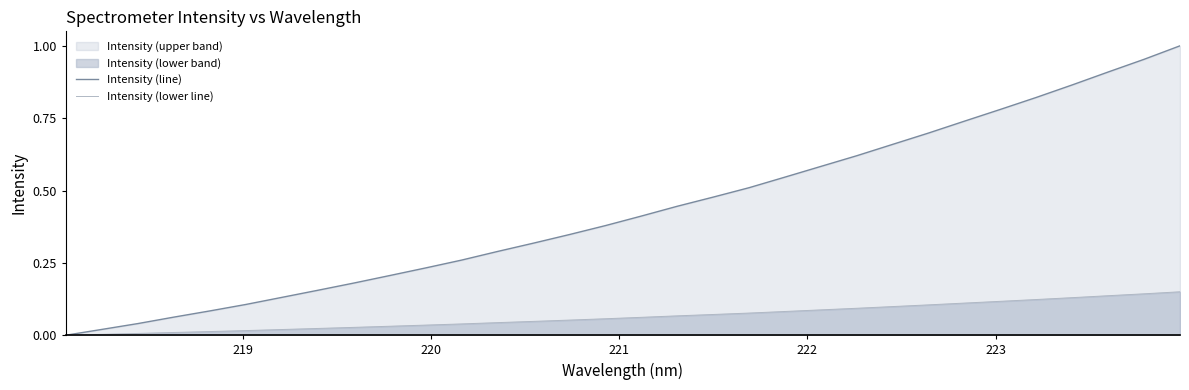

How many values in Intensity (line) are above zero?

31